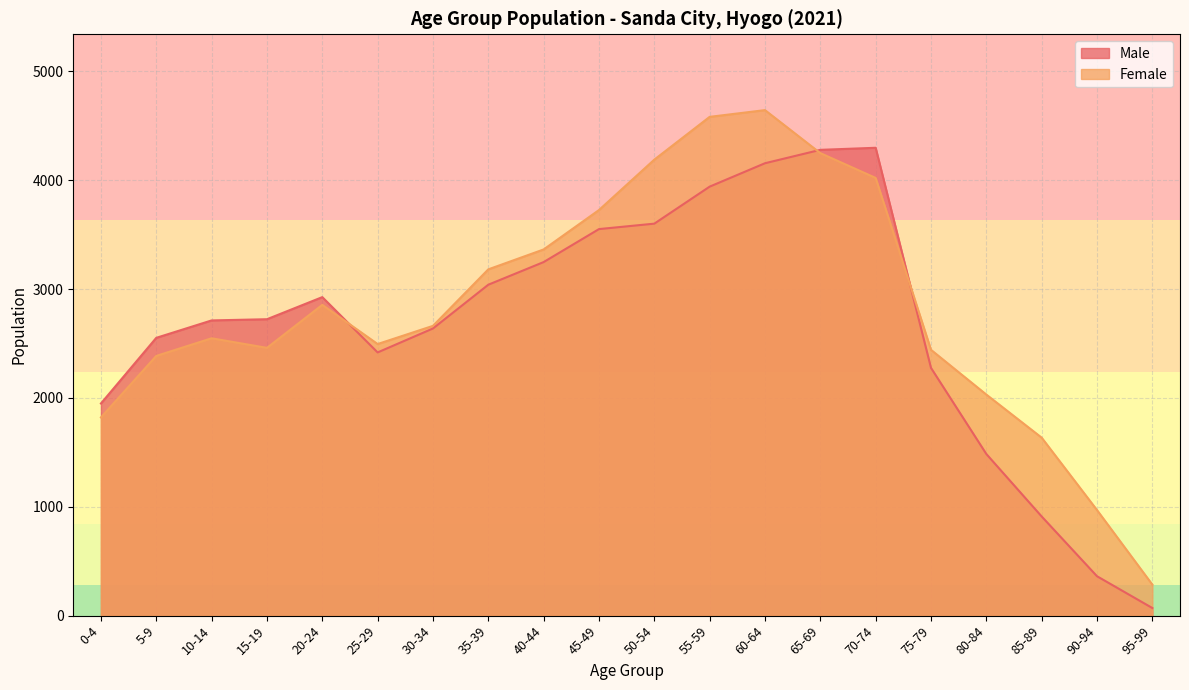

What is the label of the 10th point from the left?

45-49